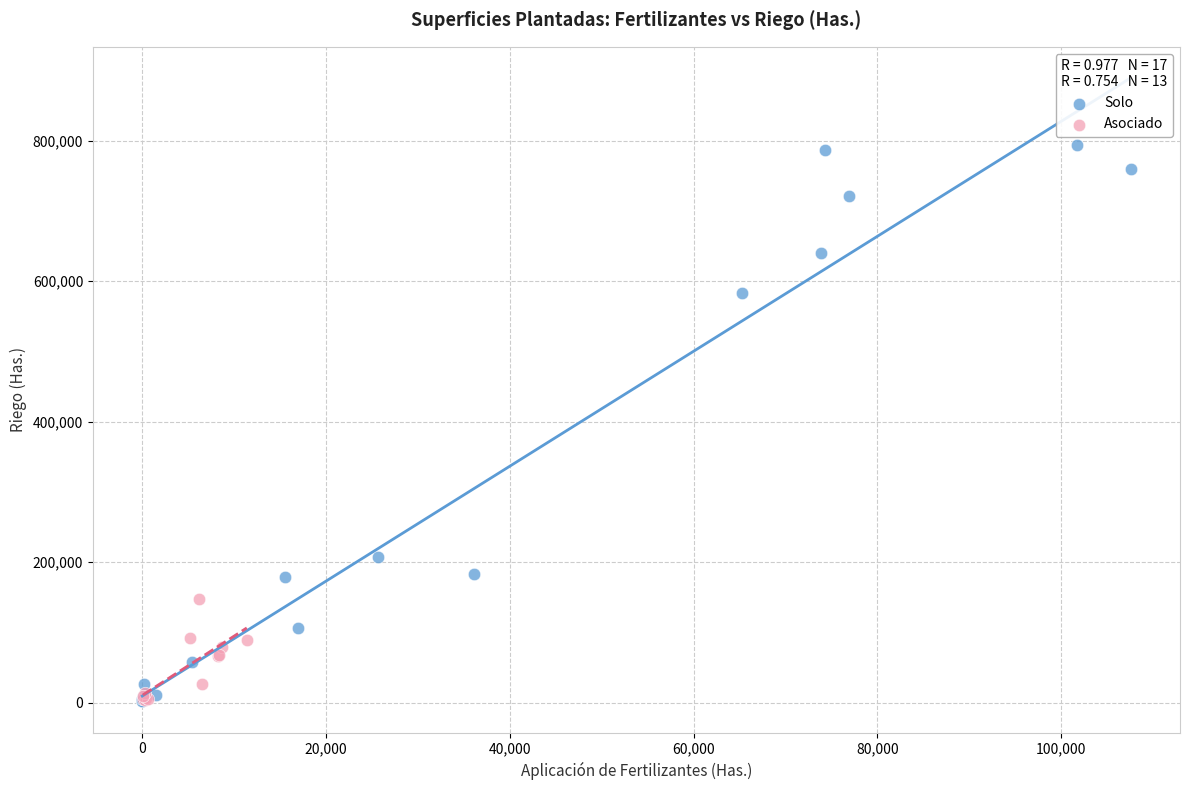

Which series has the largest Y range (max minus min)?

Solo